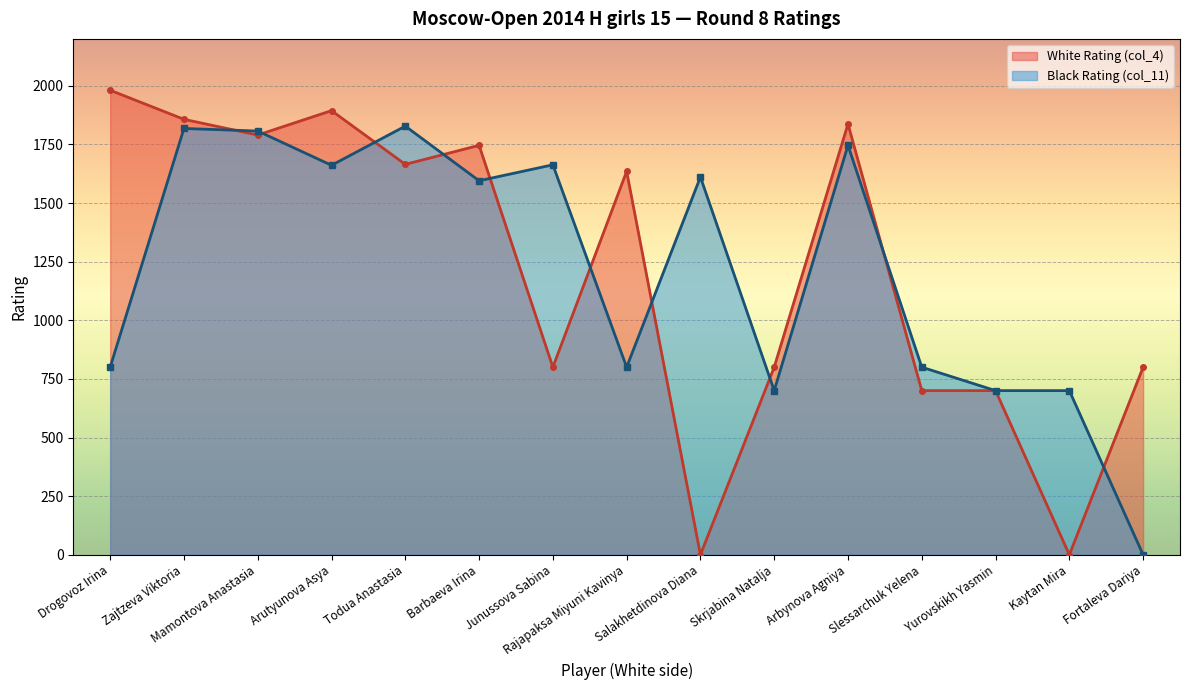

What is the sum of all White Rating (col_4) values?

18205